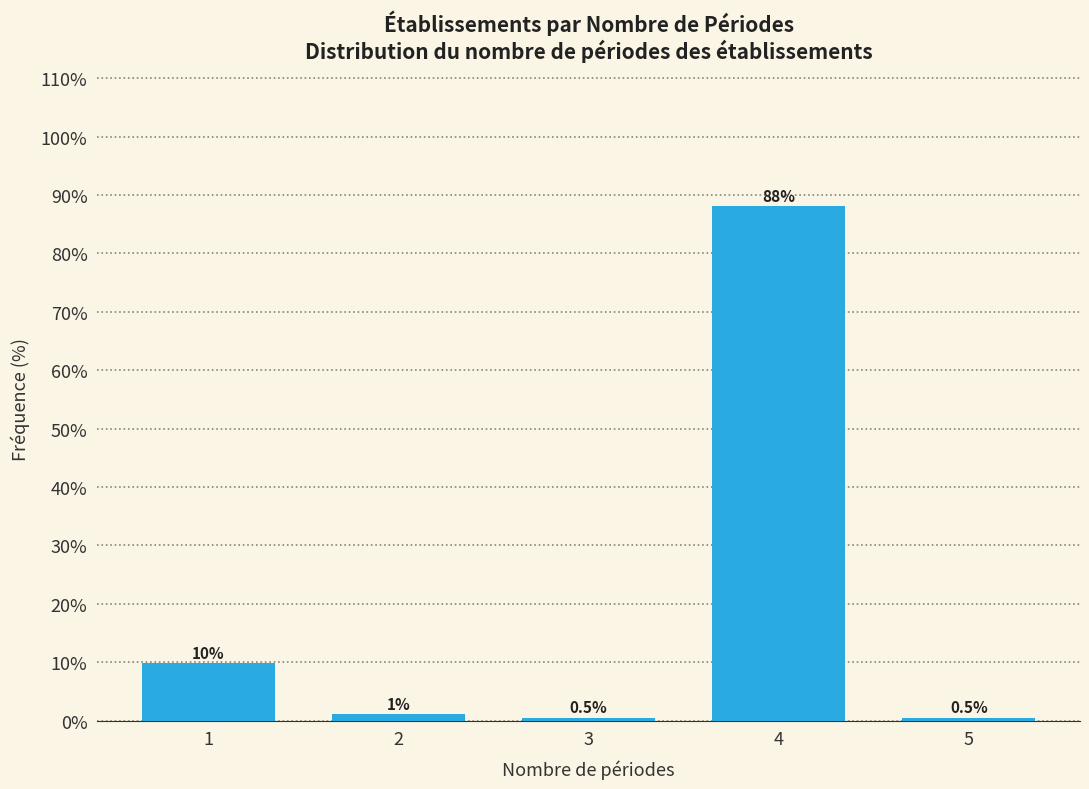

Reading left to right, transcribe all the data shown in this chart.

9.8	1.0	0.5	88.1	0.5